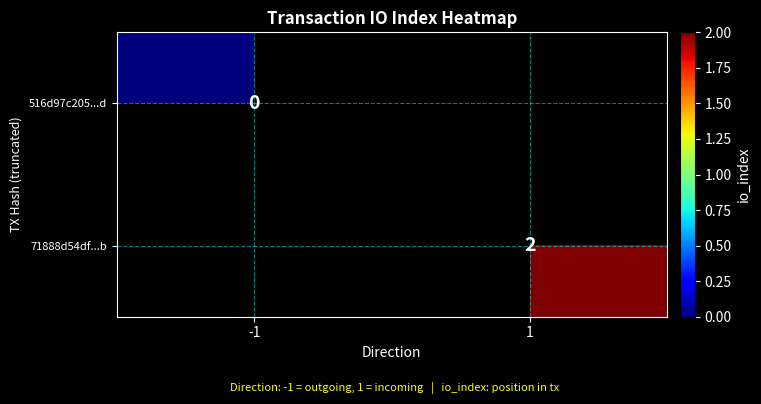

Which has a higher value, -1 or 1?

1